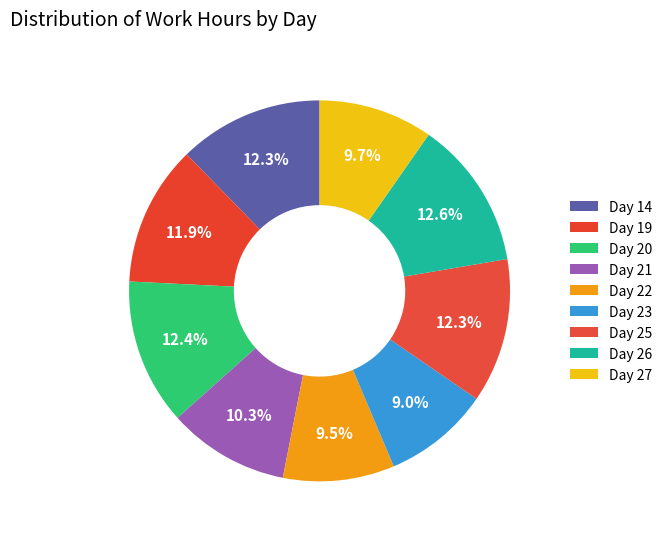

What is the ratio of the value at Day 14 to the value at Day 26?

1.0